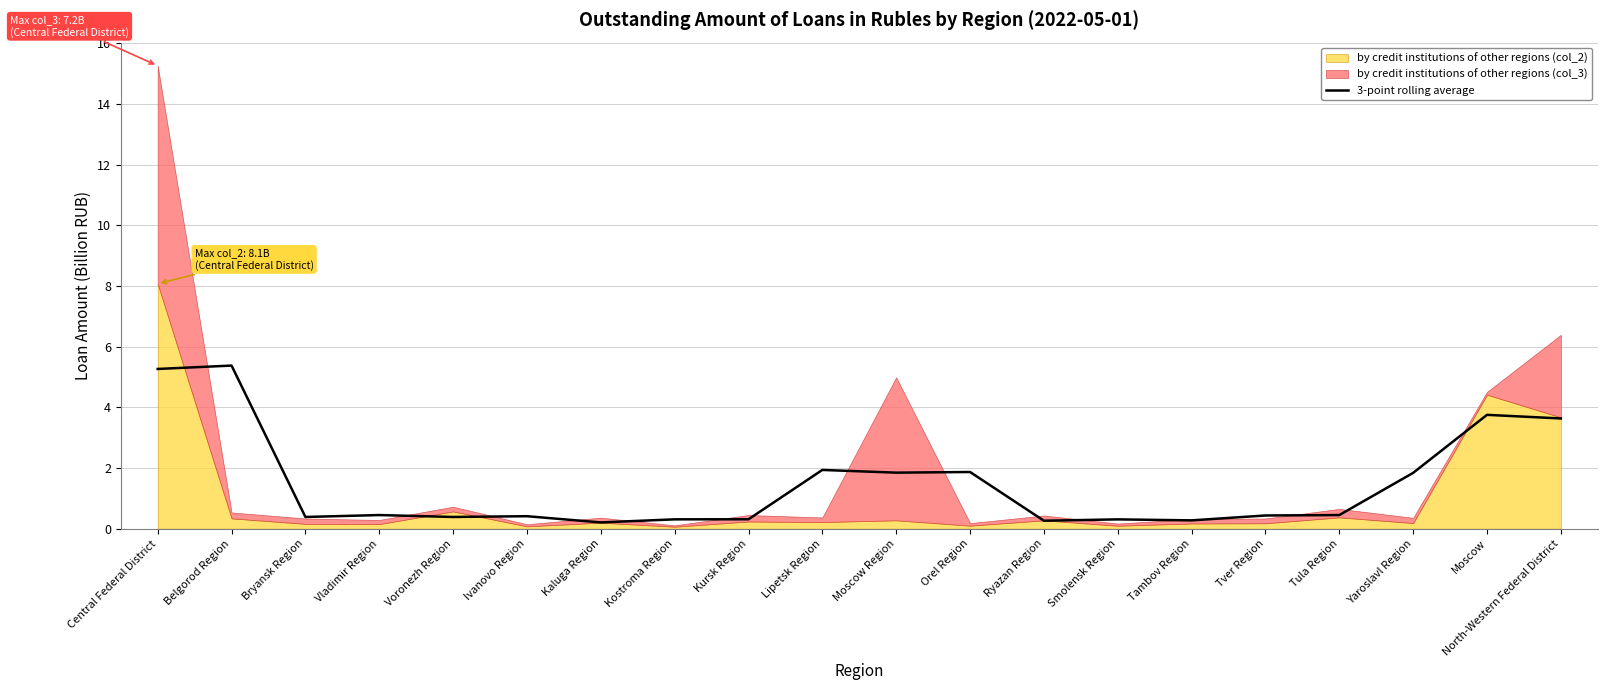

At which category does the data reach its first local valley?

Bryansk Region